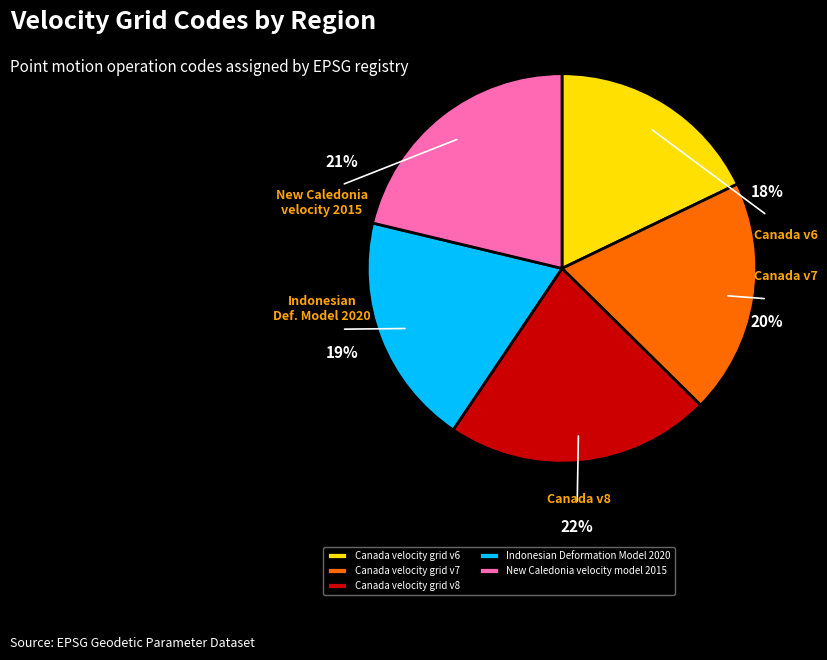

What is the smallest slice in the pie chart?

Canada velocity grid v6